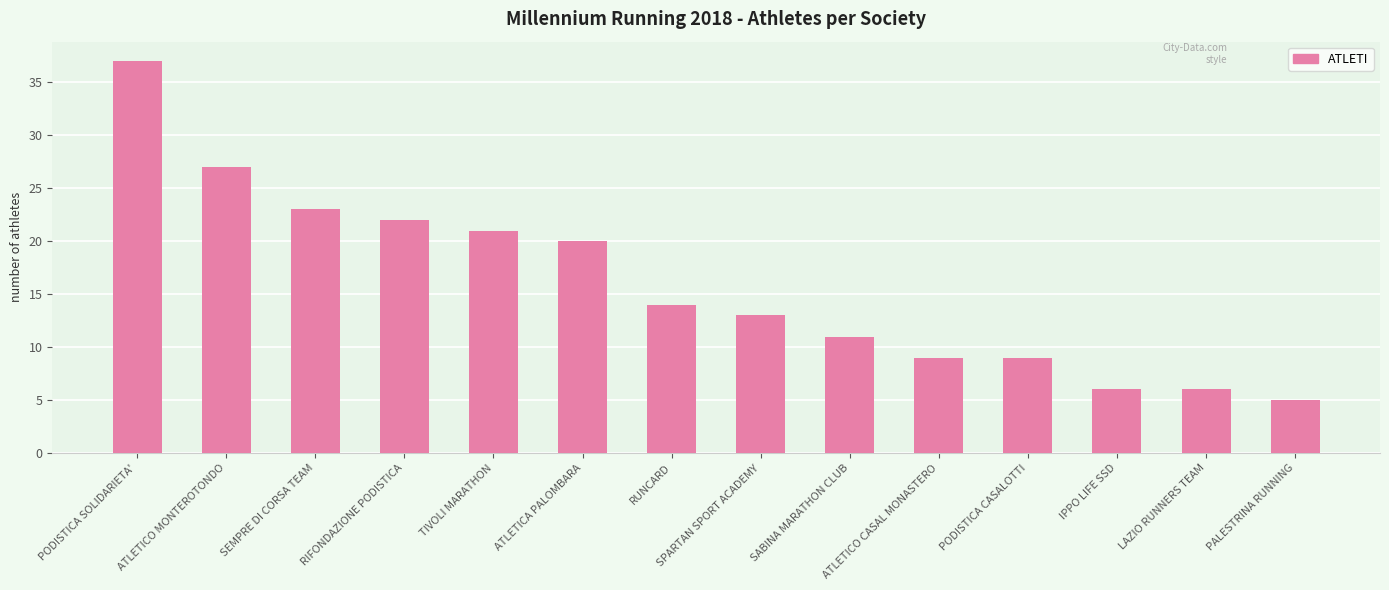

Count the number of categories in the chart.

14